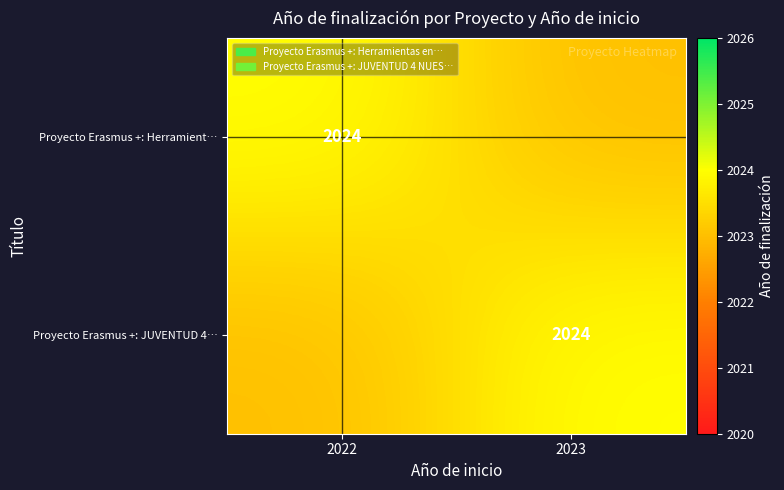

True or false: Proyecto Erasmus +: Herramient… has a value of 3460 at 2022.

False